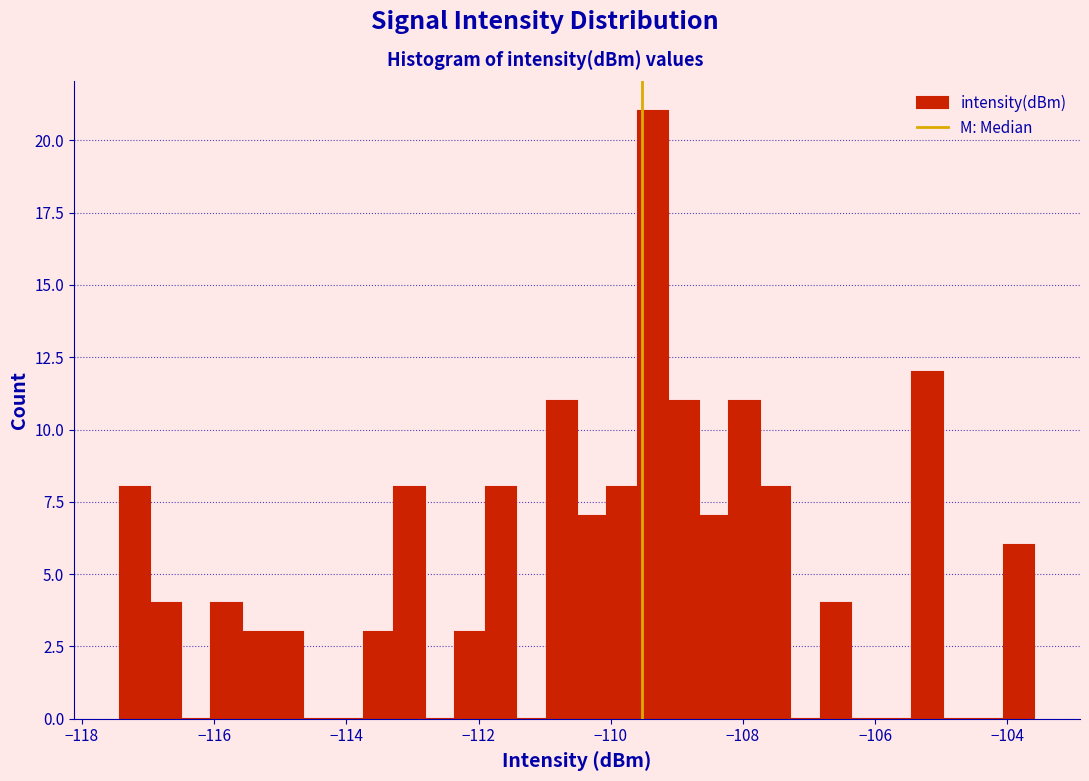

Read against the x-axis, roughly where is the centre of the tallest bar?

-109.4